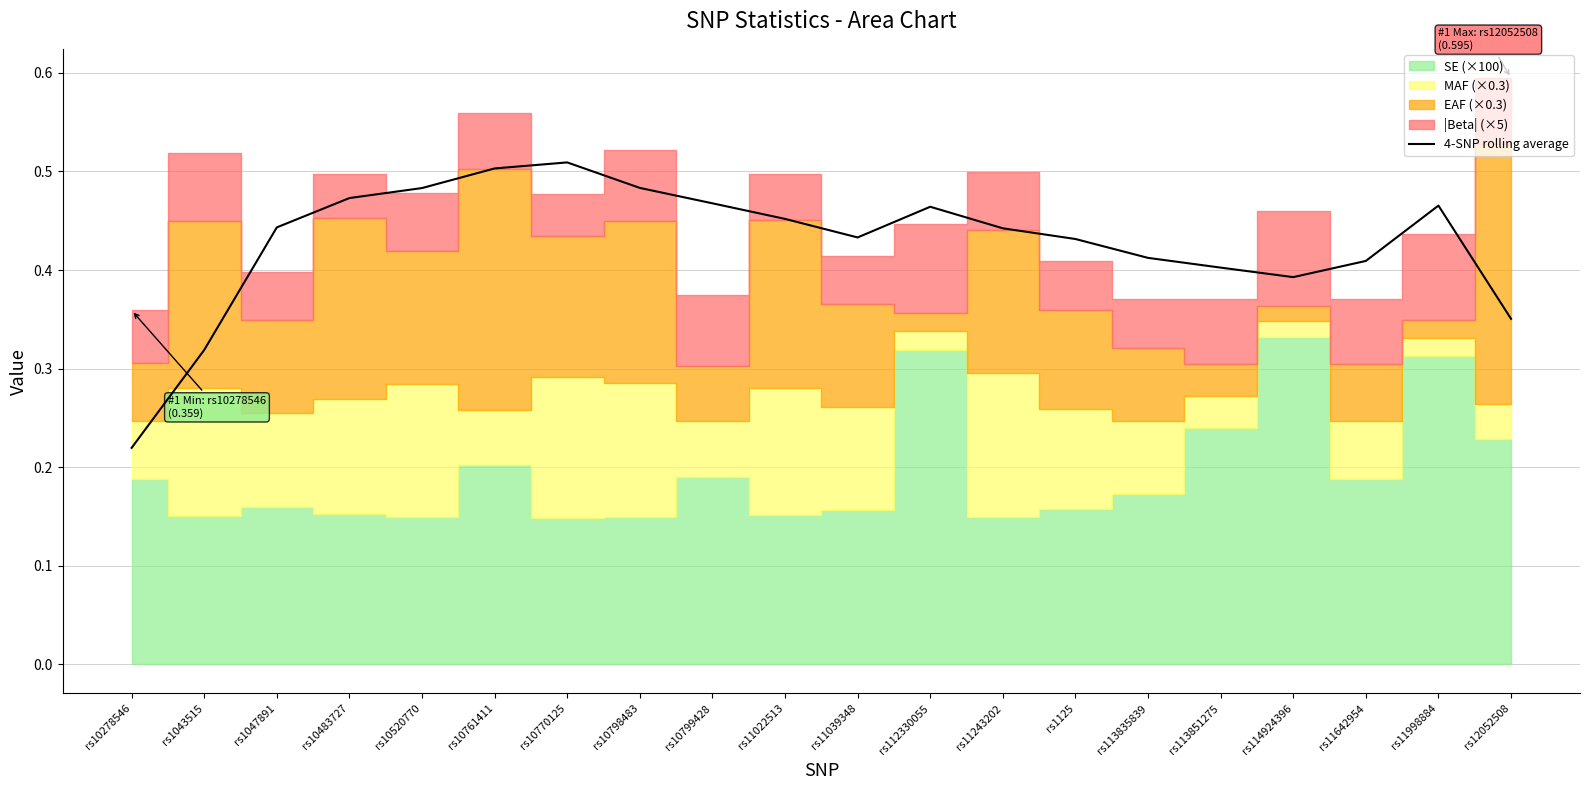

Reading left to right, list all the values displayed in this chart.

0.2	0.3	0.4	0.5	0.5	0.5	0.5	0.5	0.5	0.5	0.4	0.5	0.4	0.4	0.4	0.4	0.4	0.4	0.5	0.4